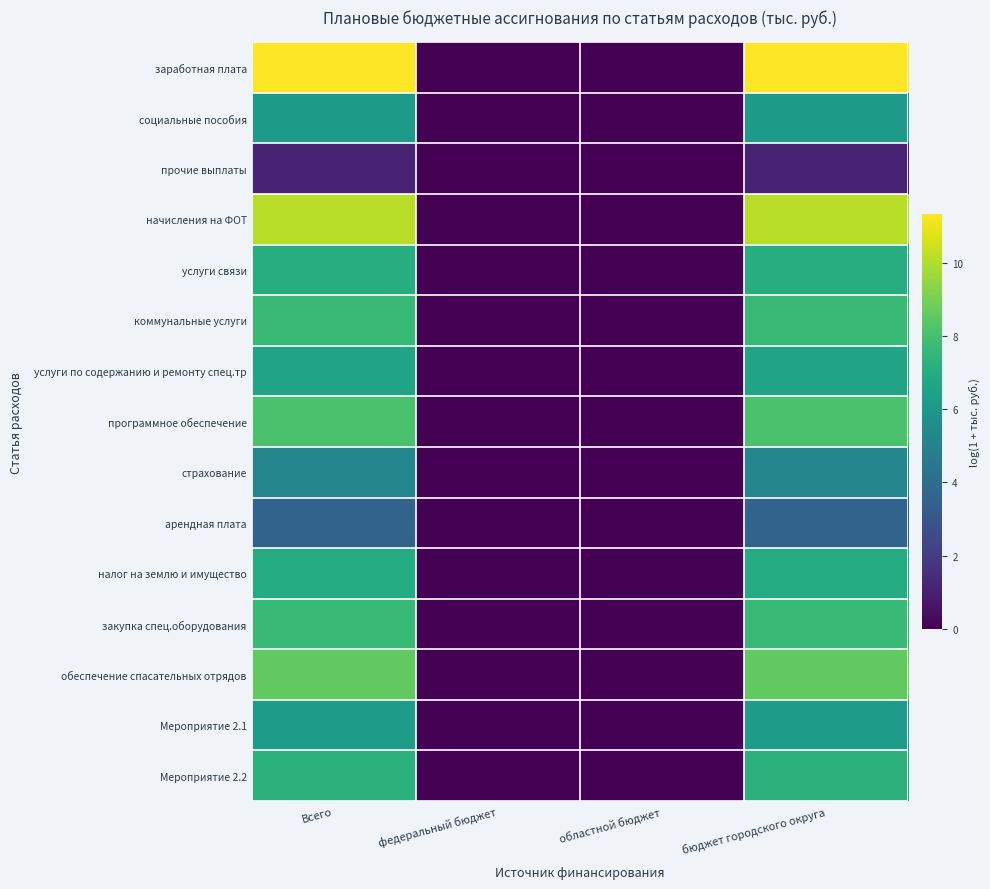

Is it true that коммунальные услуги equals 4.0 at областной бюджет?

False